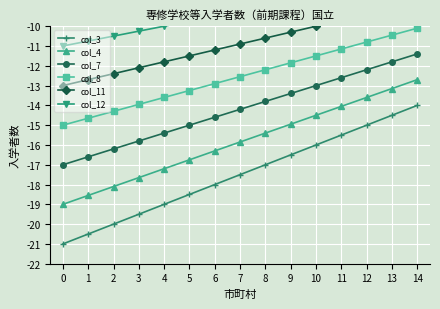

What is the greatest value displayed?

-7.5